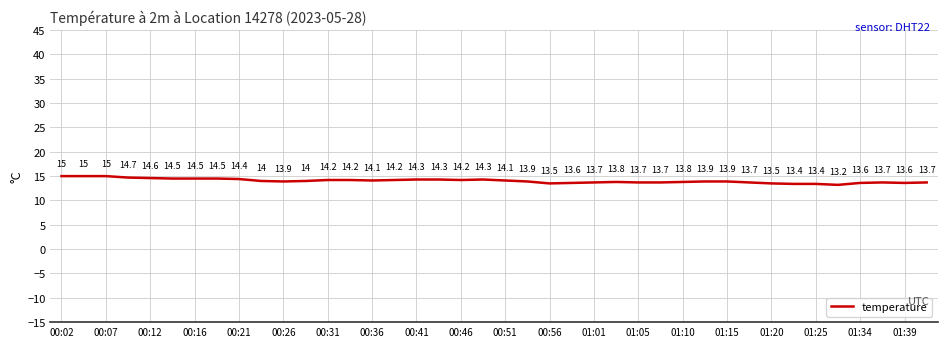

What is the minimum value shown in the chart?

13.2